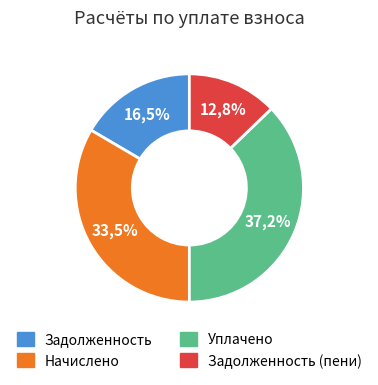

To the nearest percent, what percentage of the pie is Задолженность (пени)?

13%